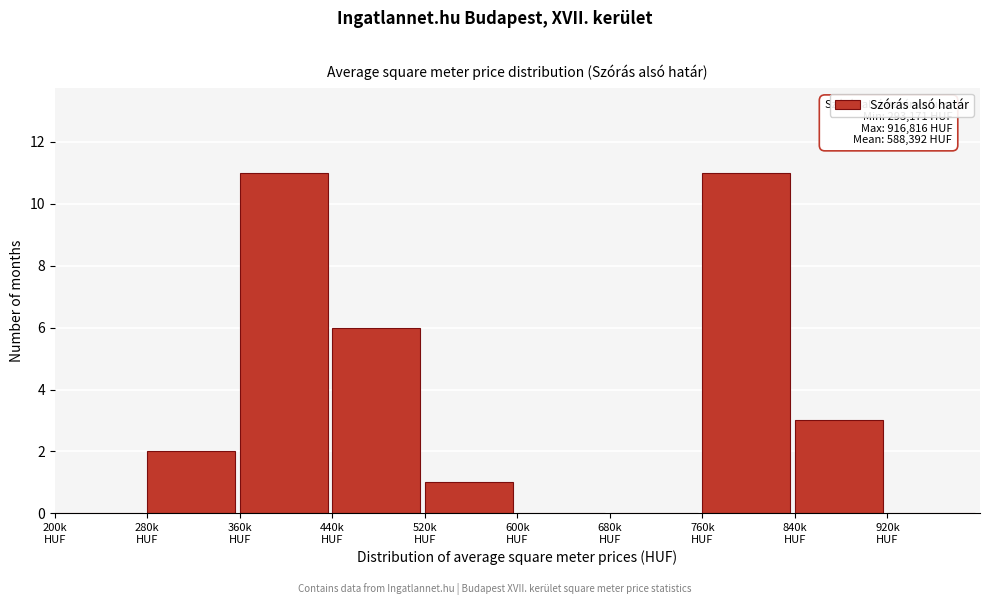

What is the maximum value shown in the chart?

11